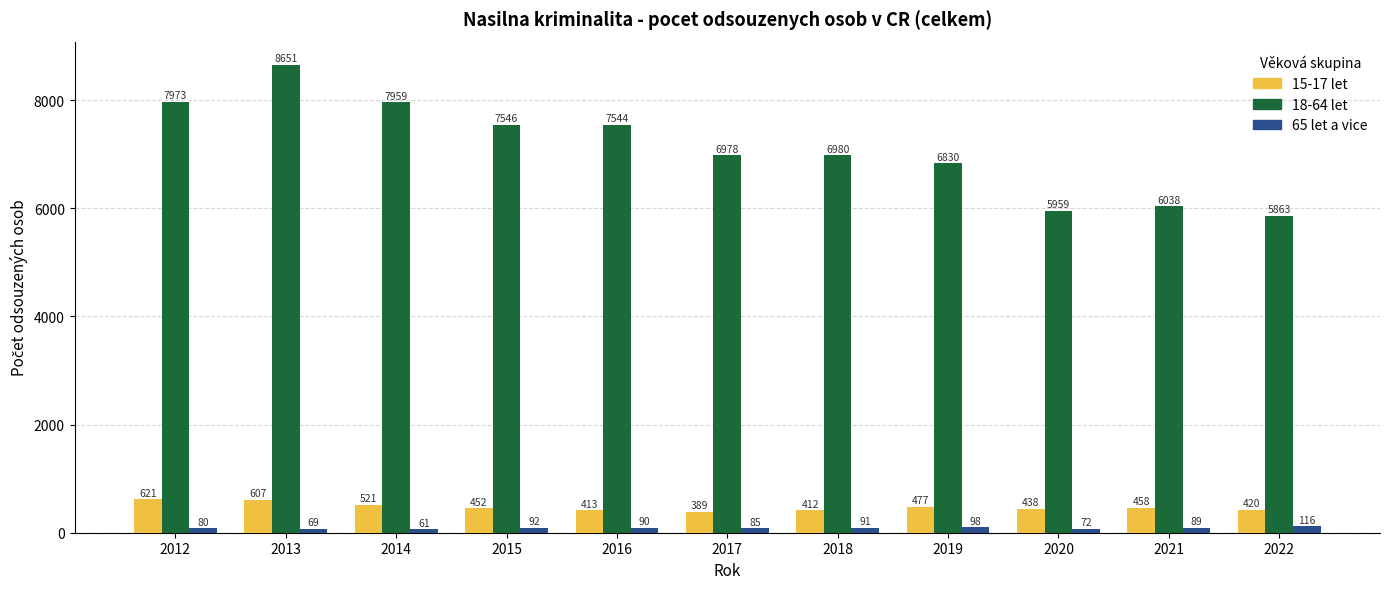

The 18-64 let series shows 6830 at 2019. True or false?

True